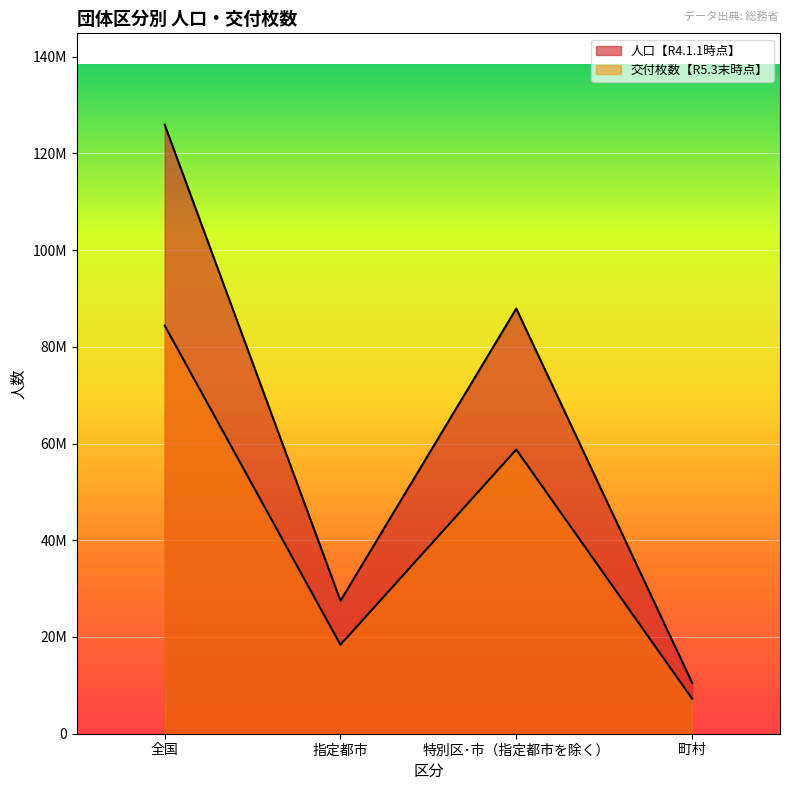

At how many categories does at least one series exceed 42102129?

2